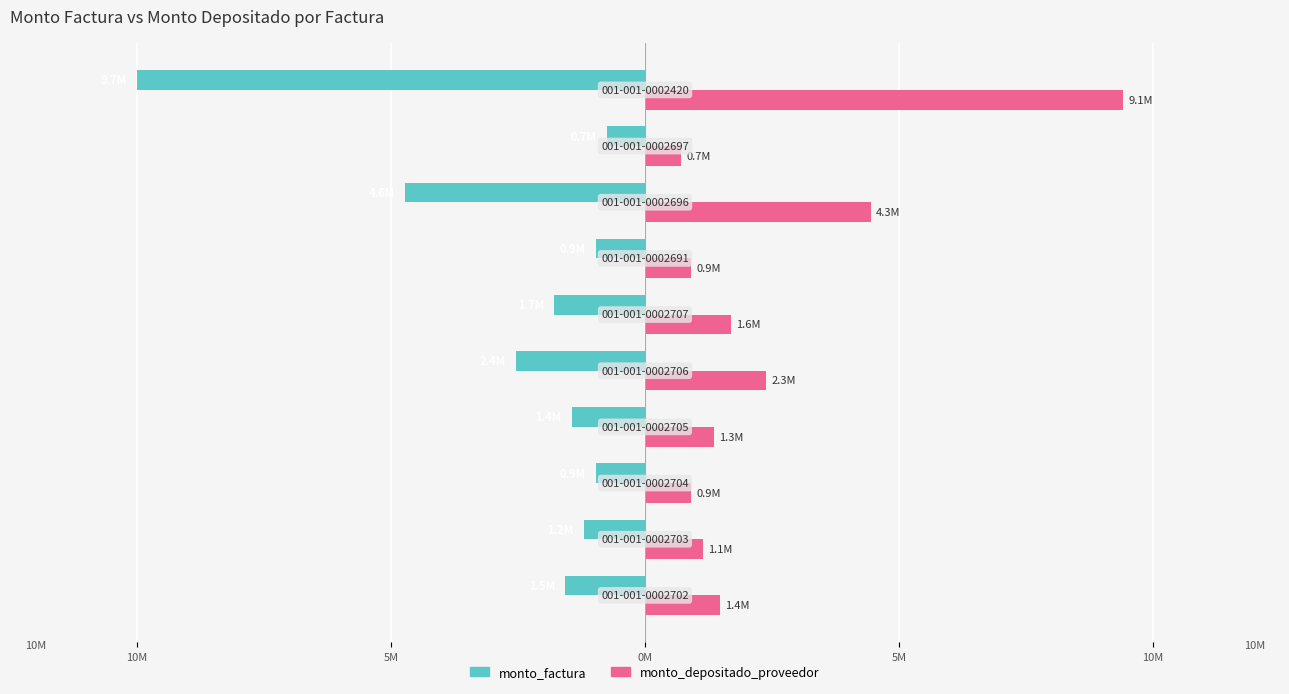

At how many categories does at least one series exceed 3874485?

2